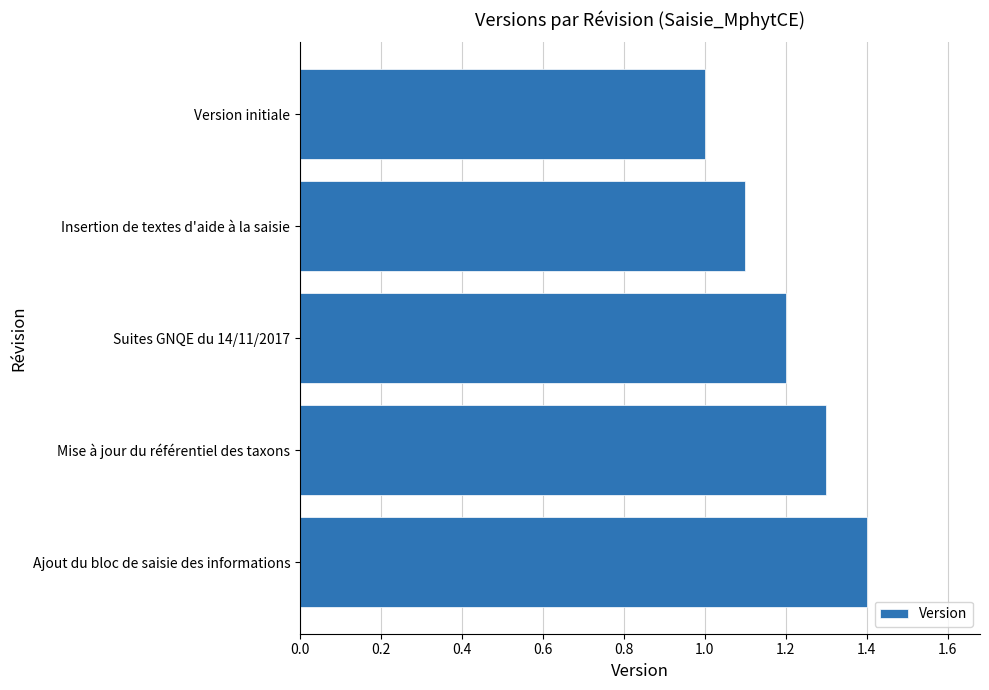

How many bars are there in total?

5